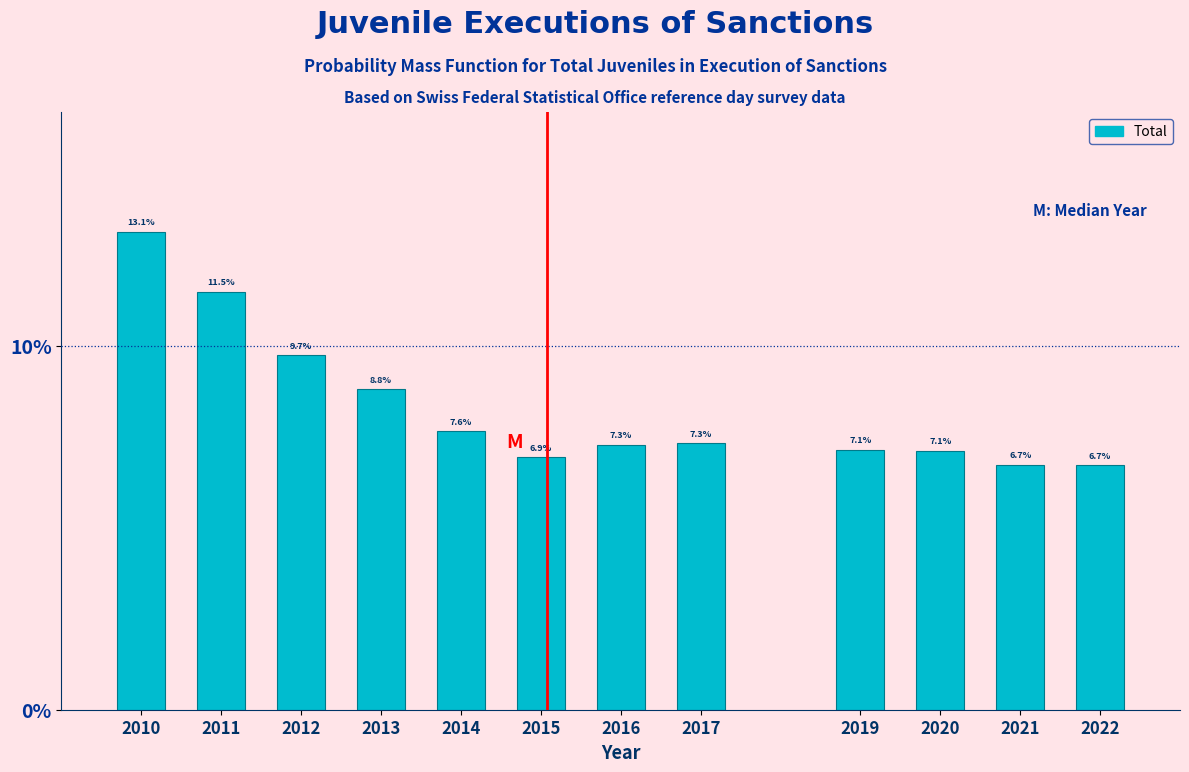

Reading right to left, list all the values displayed in this chart.

6.7	6.7	7.1	7.1	7.3	7.3	6.9	7.6	8.8	9.7	11.5	13.1